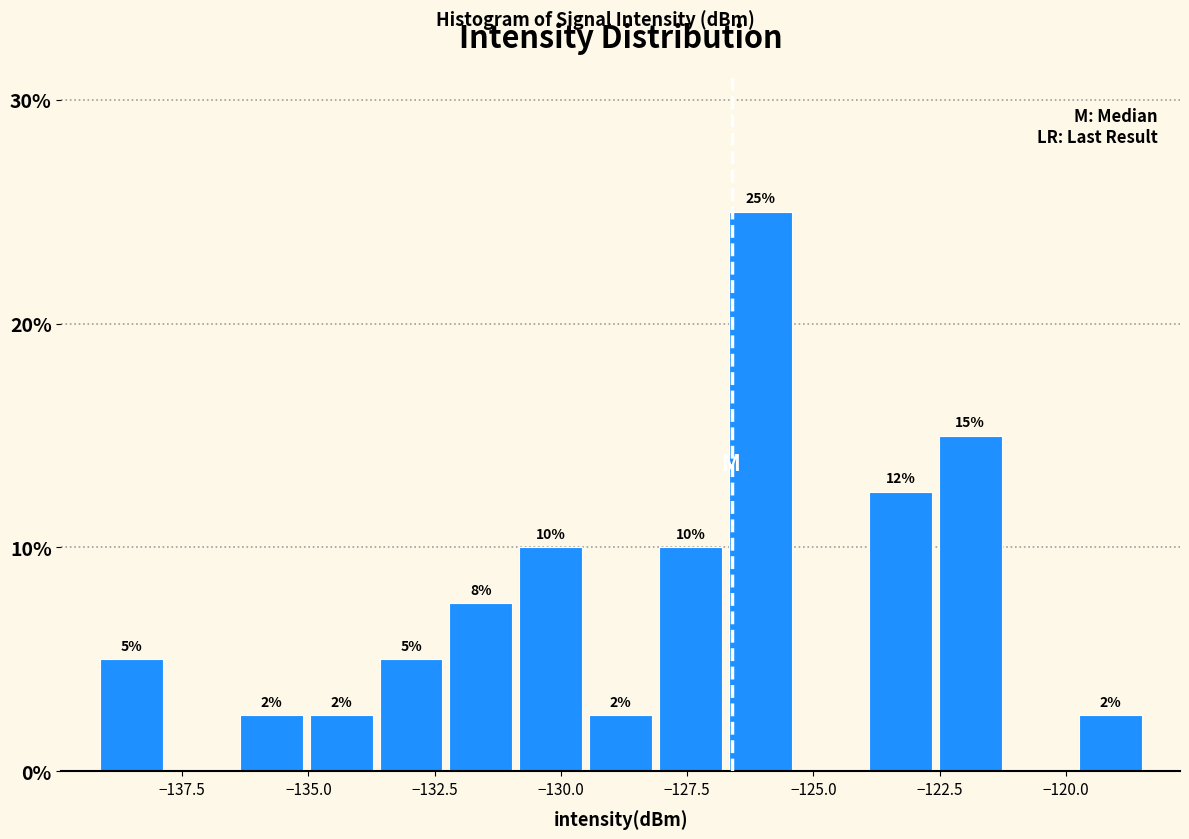

Around what value on the x-axis is the tallest bar? Give the approximate position of its centre, as read against the axis.

-126.0